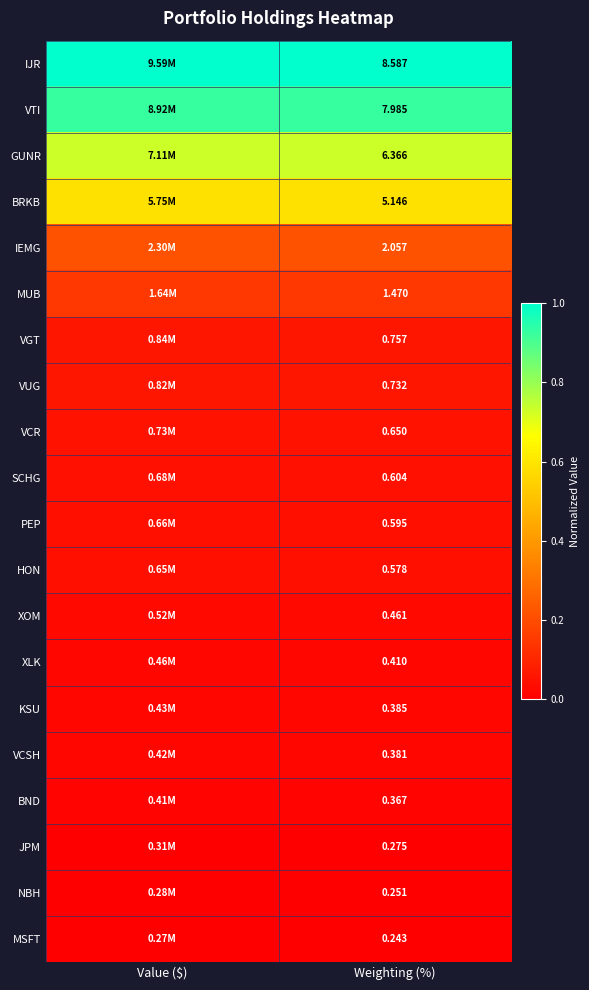

What is the total value across all series at Weighting (%)?

38.3